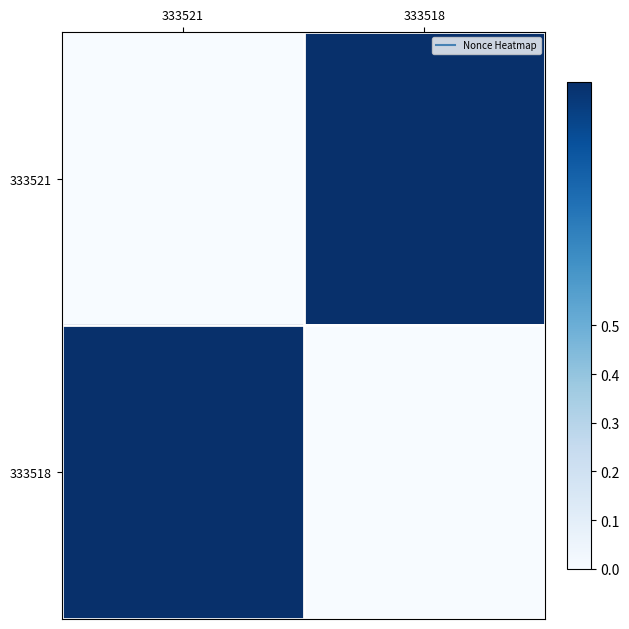

Which series has the largest range (max minus min)?

333521